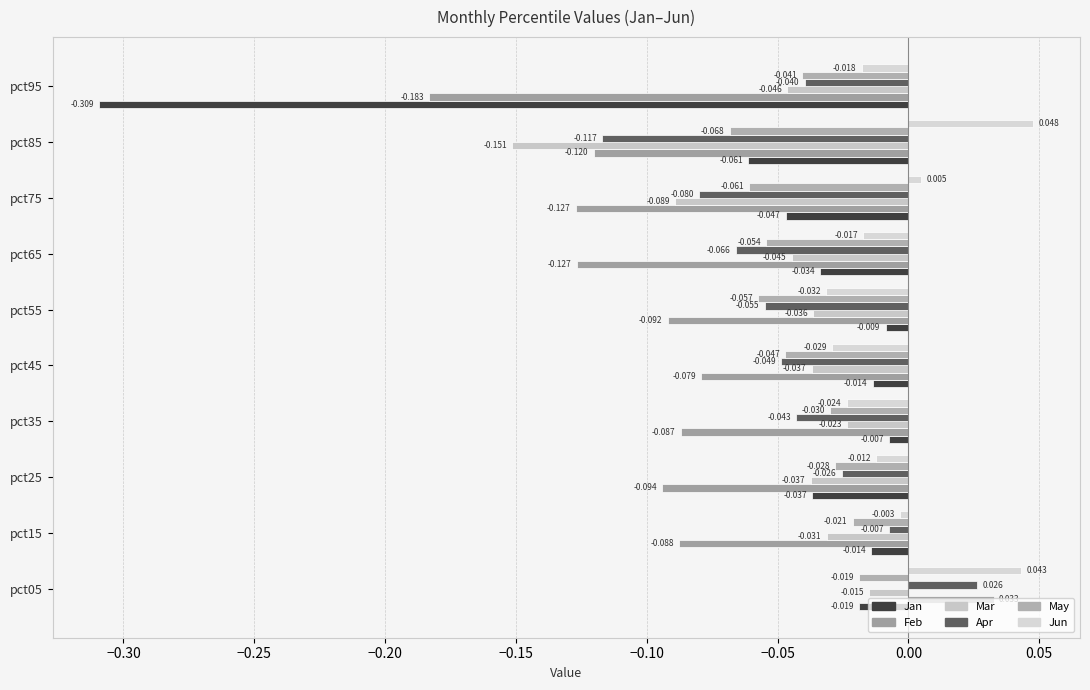

How many distinct data groups are displayed?

6